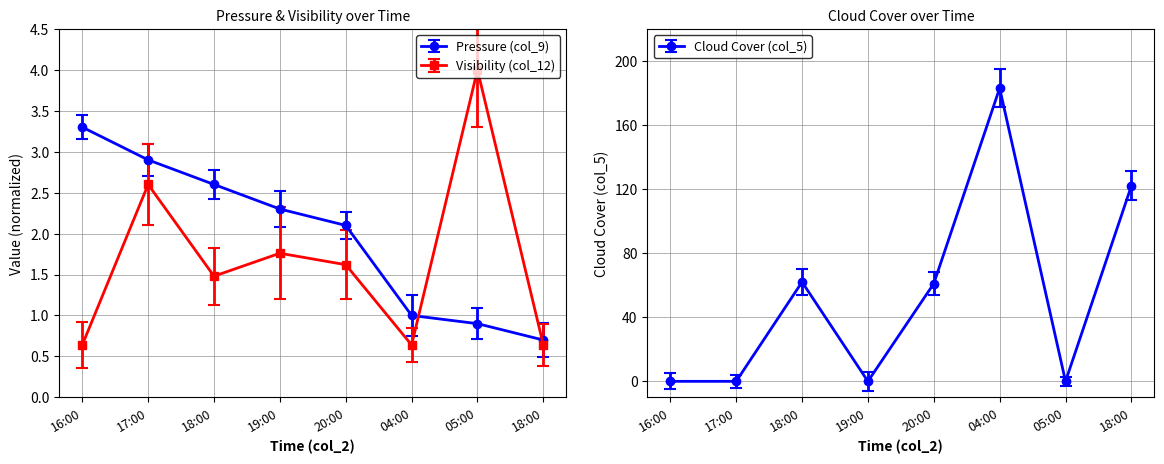

What are all the series names shown in the legend?

Pressure (col_9), Visibility (col_12), Cloud Cover (col_5)